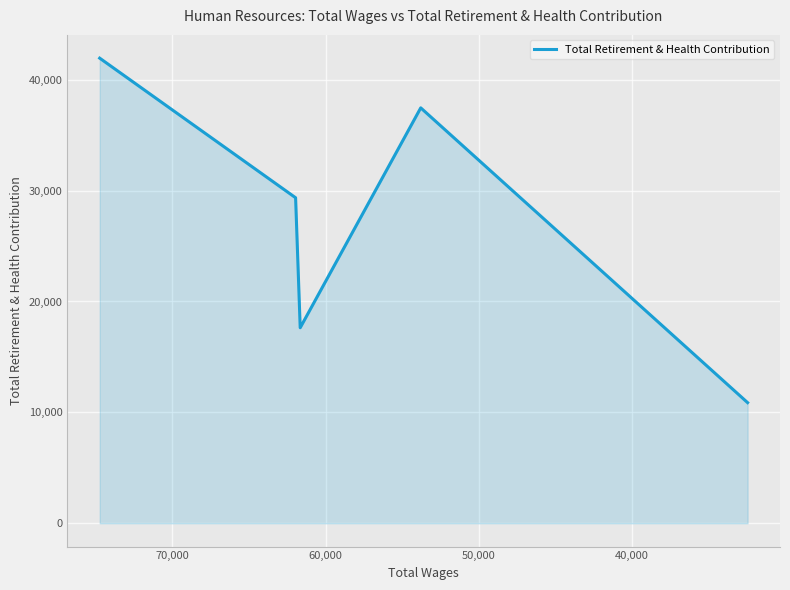

True or false: the data shows 14429 at 60,000.

False